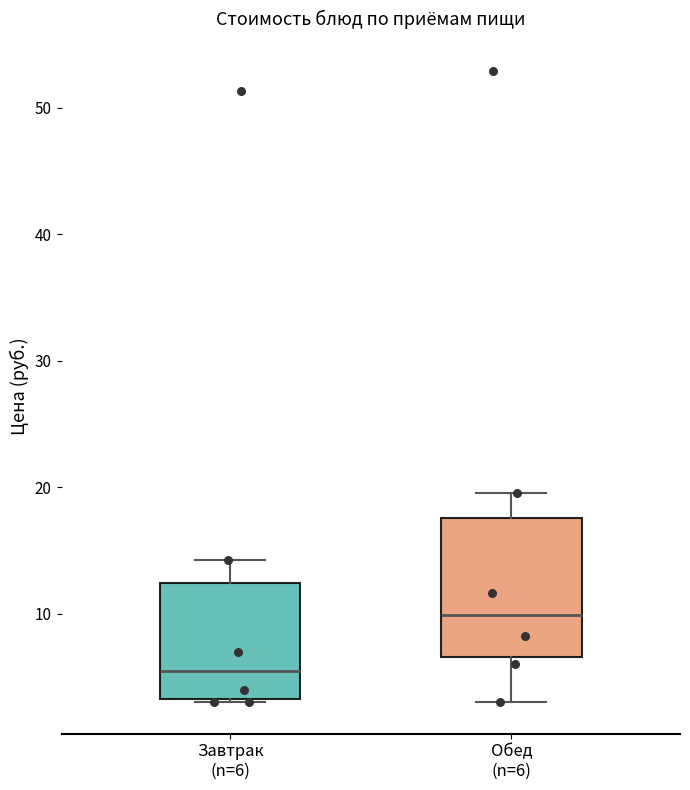

Where is the lower edge of the box for Завтрак (n=6) on the y-axis? The values are not printed on the chart, so give them approximately, as read against the axis.

3